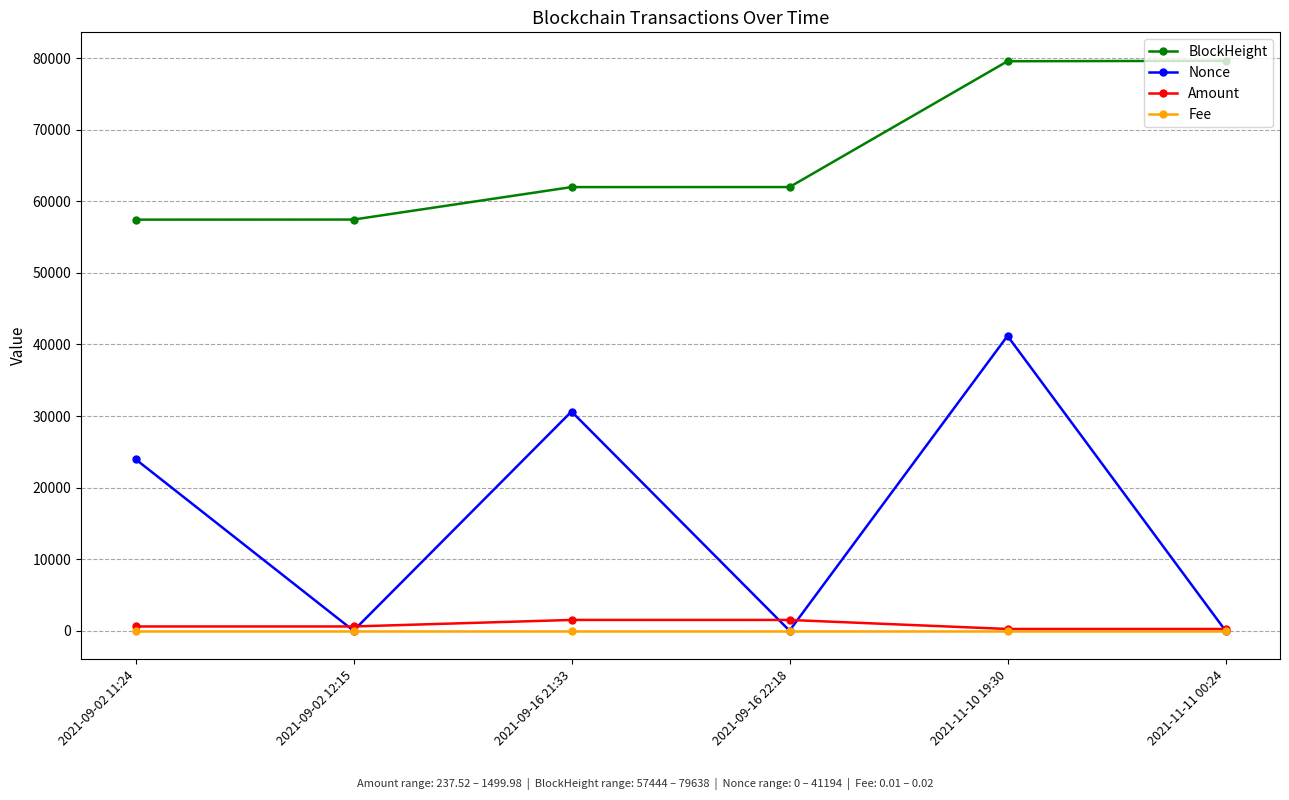

Which series has the widest spread of values?

Nonce